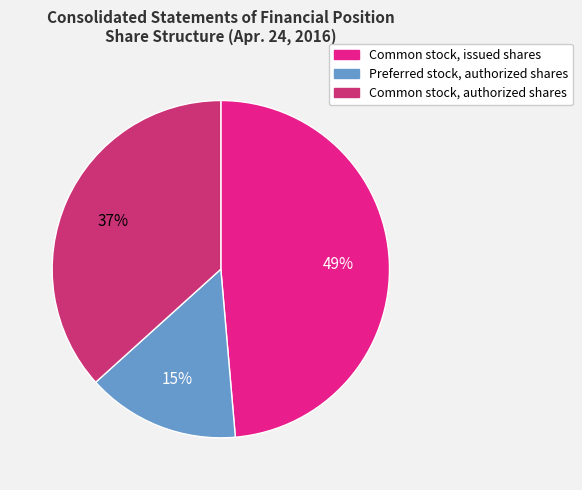

The Common stock, issued shares slice represents 39% of the pie. True or false?

False